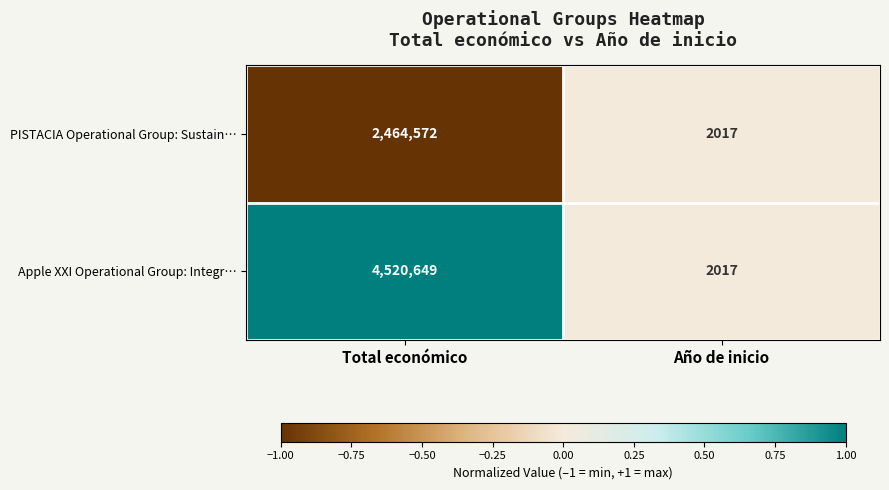

Is it true that Apple XXI Operational Group: Integr… equals 7279495 at Total económico?

False